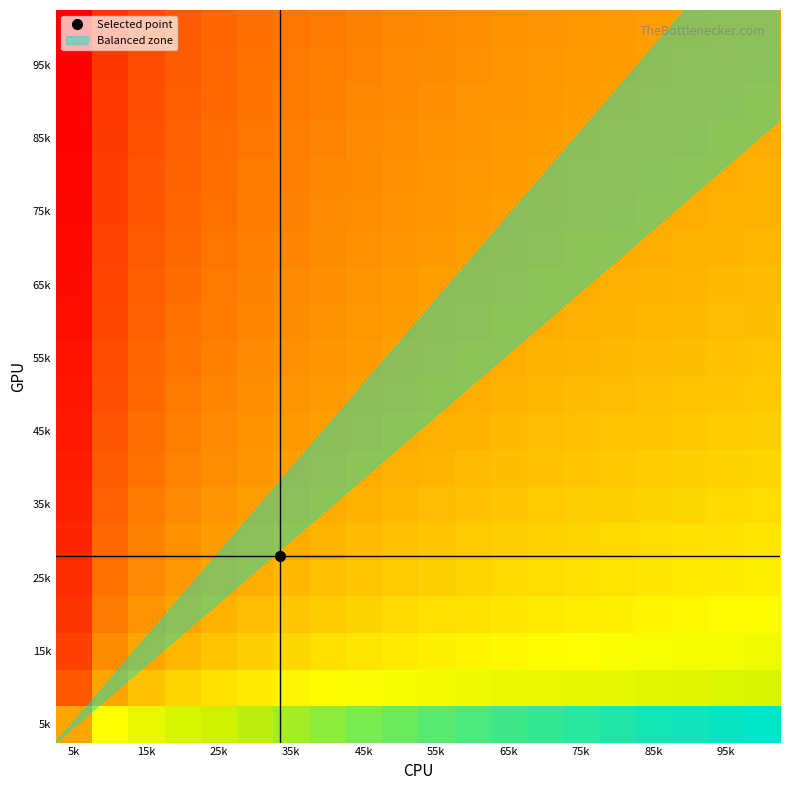

How many series are shown in this chart?

20